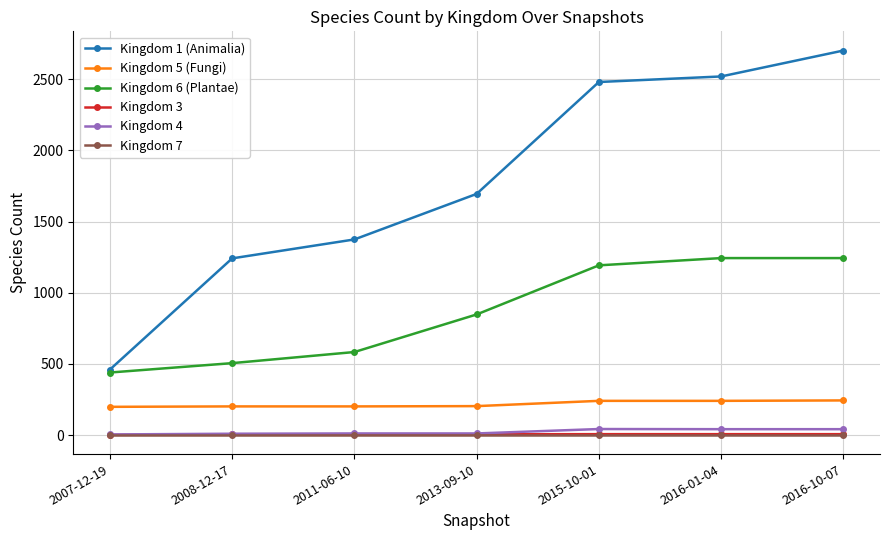

Is the value of Kingdom 1 (Animalia) at 2016-01-04 greater than the value of Kingdom 5 (Fungi) at 2007-12-19?

Yes